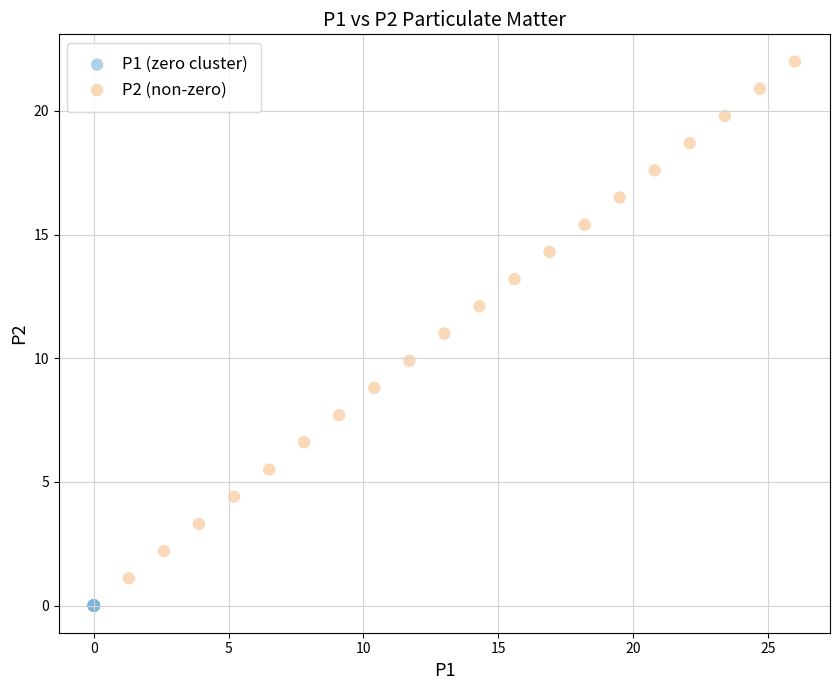

Which series contains the highest Y value?

P2 (non-zero)